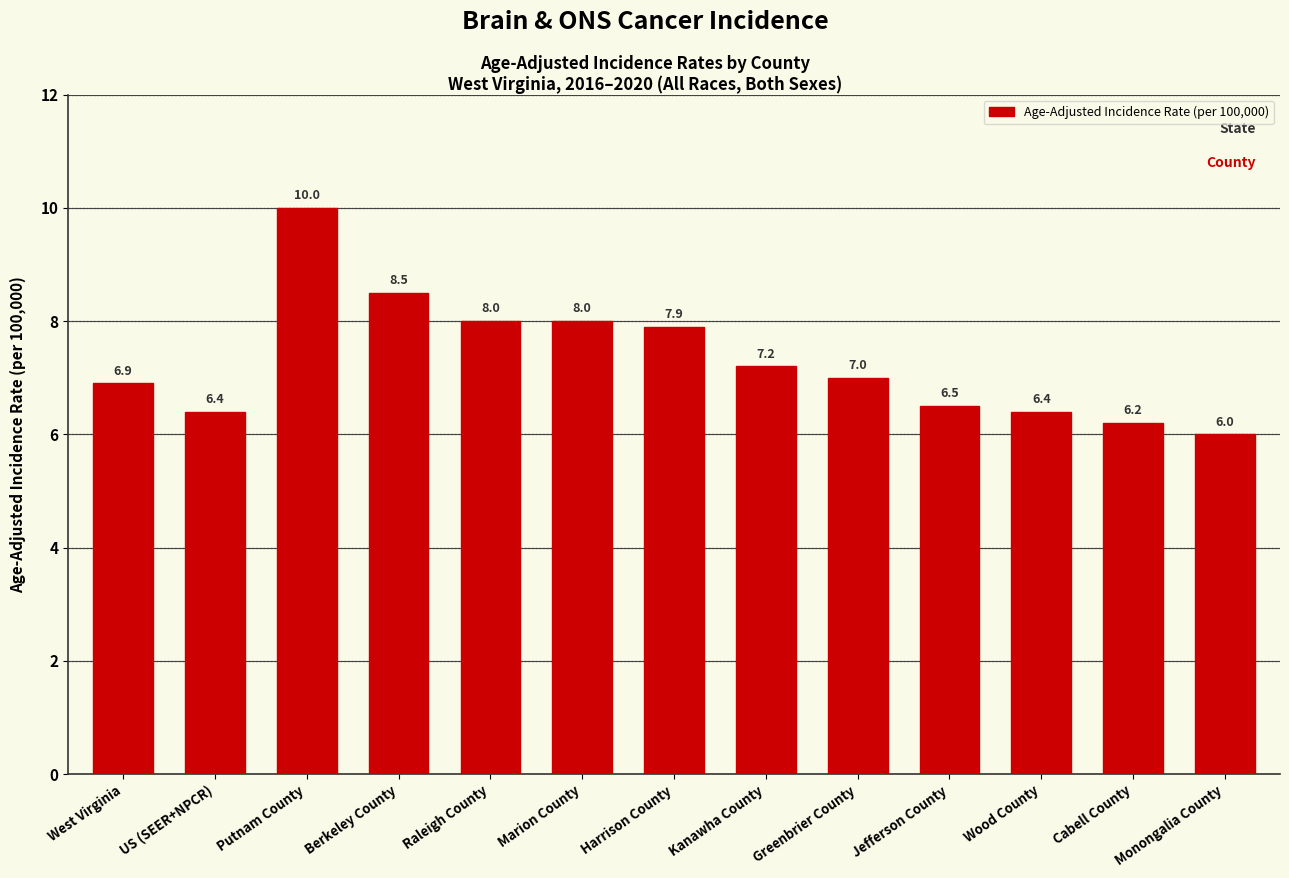

What is the label of the 9th bar from the left?

Greenbrier County